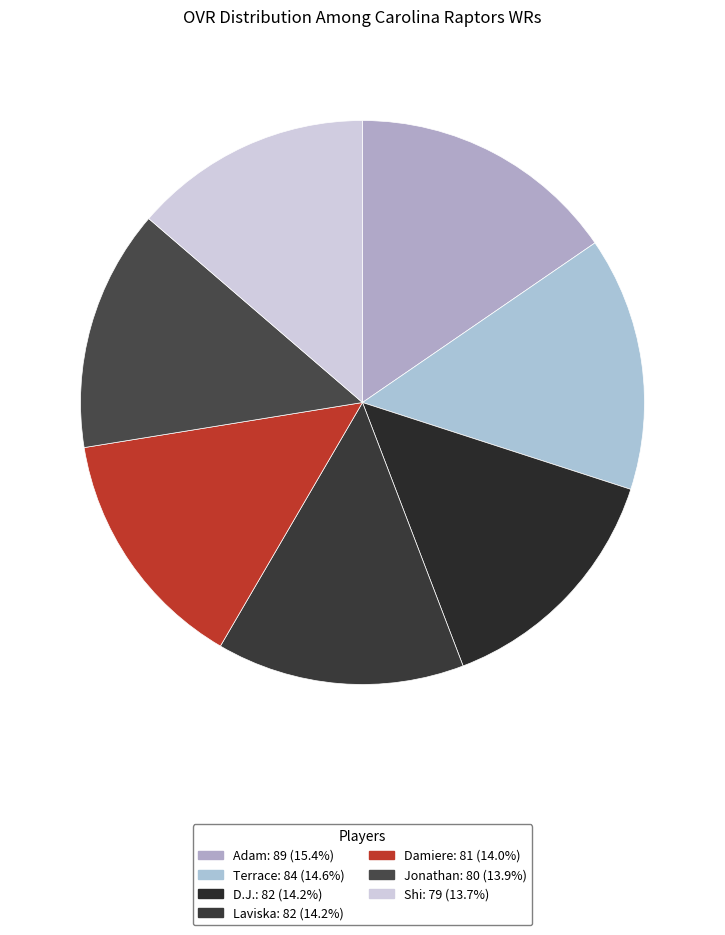

How many slices are in this pie chart?

7